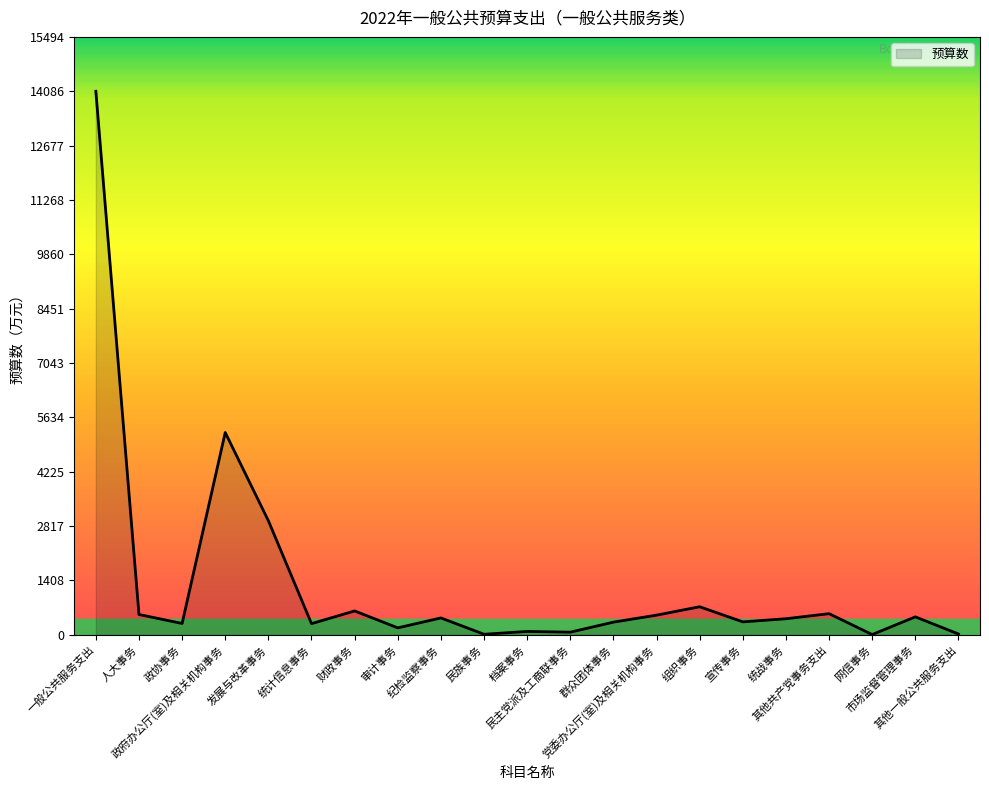

What is the greatest value displayed?

14086